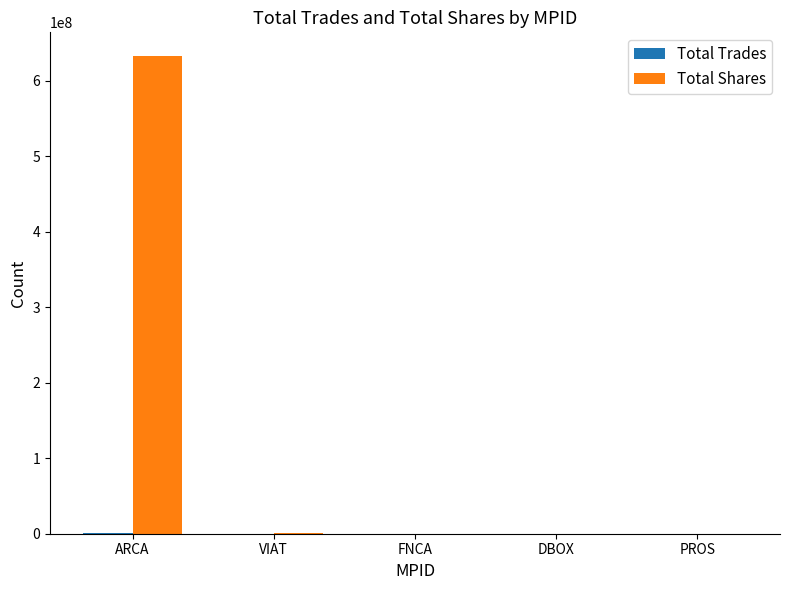

What is the sum of all Total Shares values?

633181174